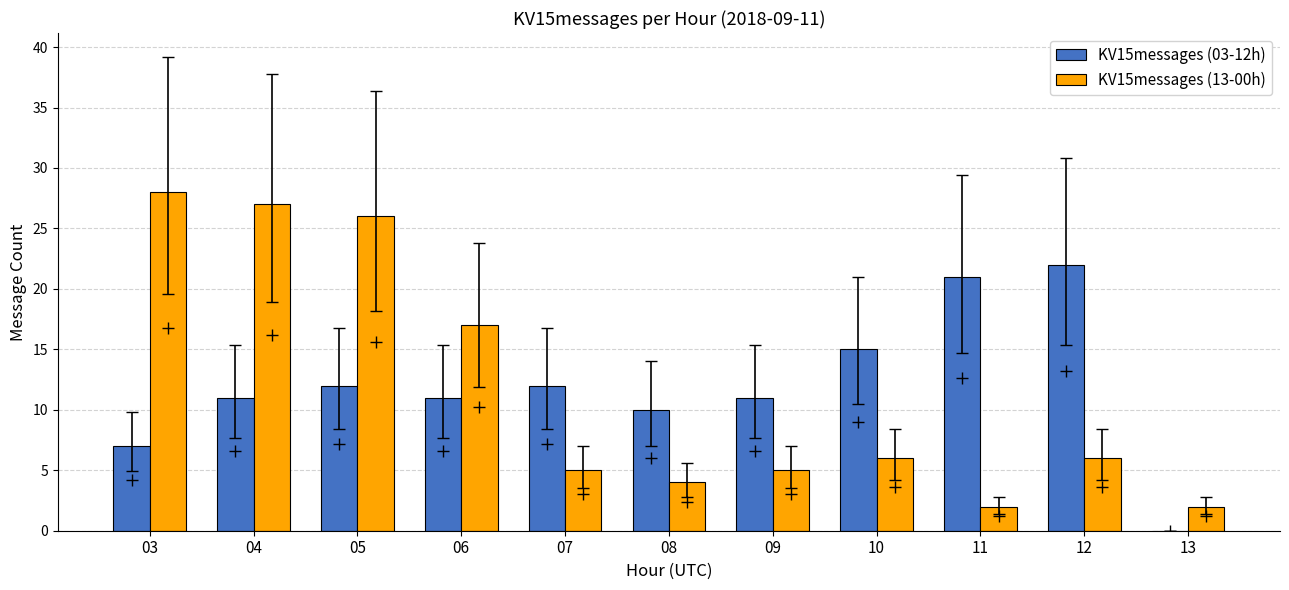

Is it true that KV15messages (13-00h) equals 17 at 06?

True